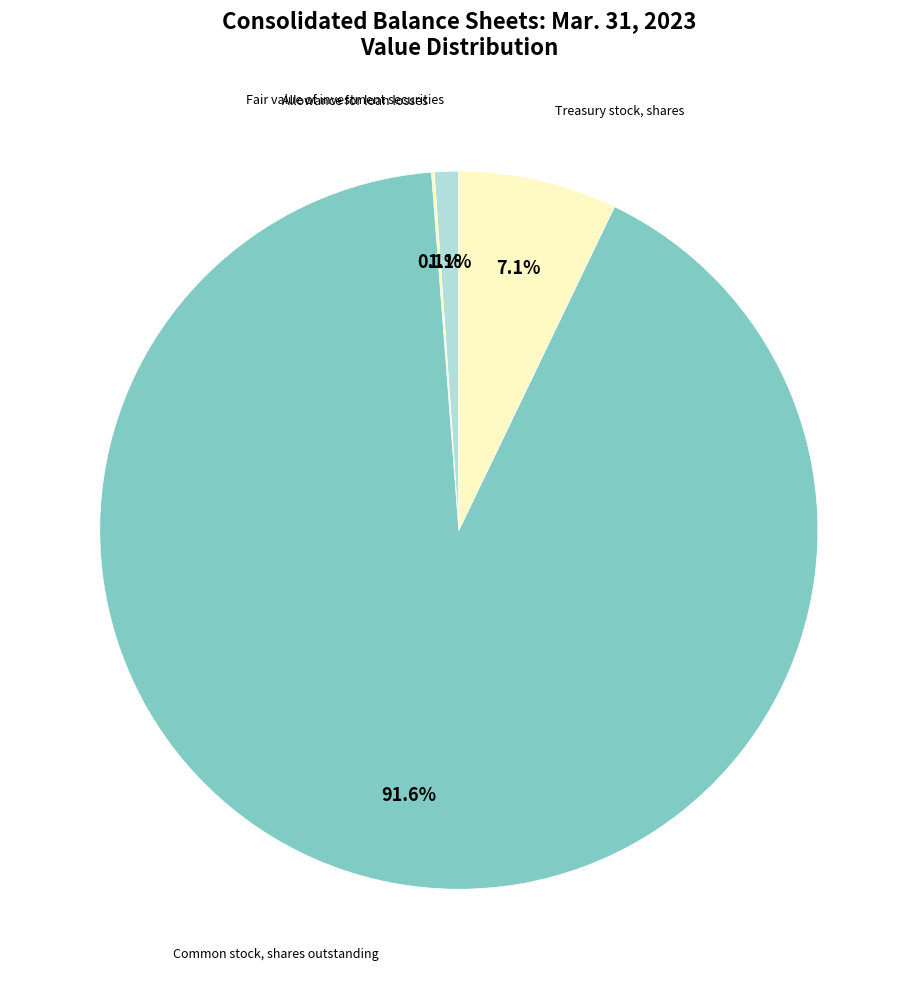

What is the majority slice?

Common stock, shares outstanding